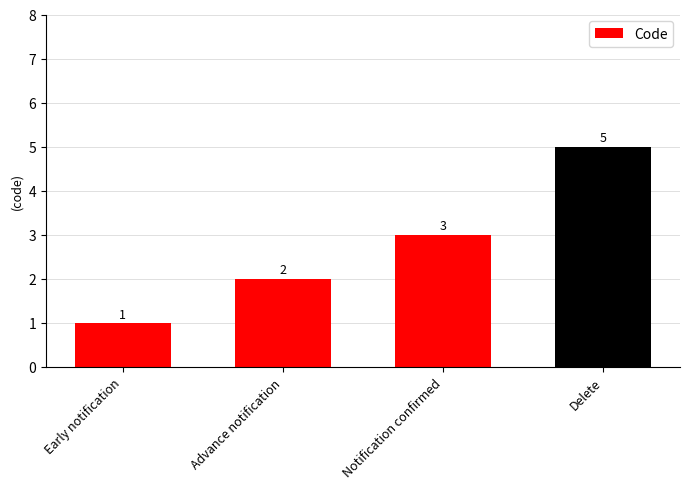

What is the sum of the values at Delete and Notification confirmed?

8